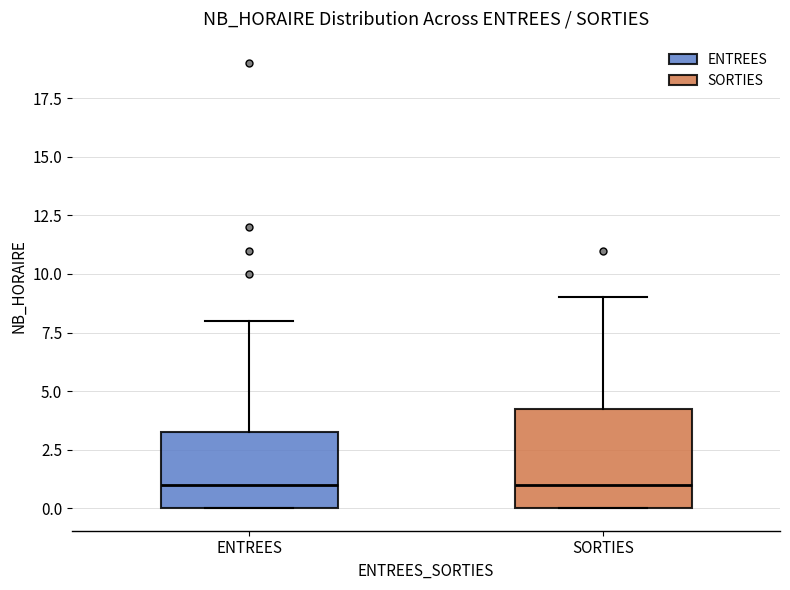

Where does the upper whisker of the box for ENTREES end on the y-axis? The values are not printed on the chart, so give them approximately, as read against the axis.

8.0